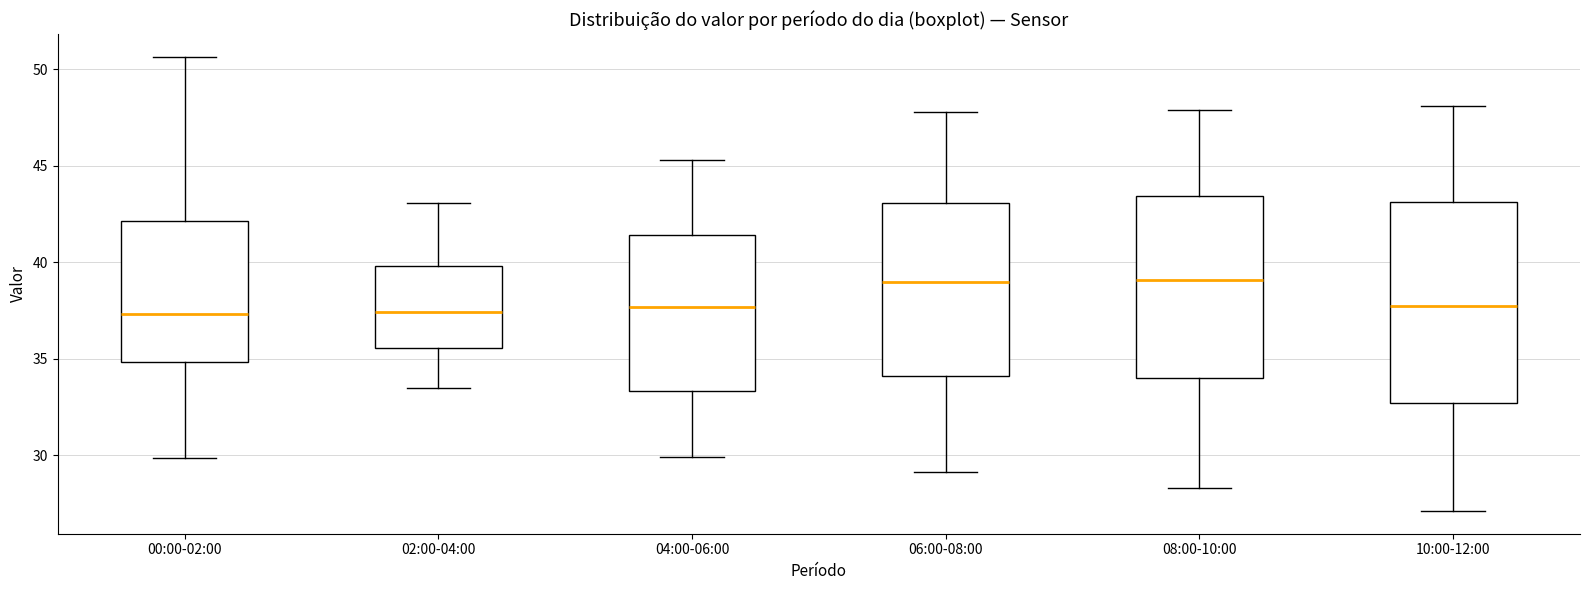

Reading left to right, read every box against the y-axis: the position of its median line, the range the box covers, and the ends of its whiskers. The values are not printed on the chart, so give them approximately, as read against the axis.

00:00-02:00: median 37.5, box 35.0 to 42.0, whiskers 30.0 to 50.5
02:00-04:00: median 37.5, box 35.5 to 40.0, whiskers 33.5 to 43.0
04:00-06:00: median 37.5, box 33.5 to 41.5, whiskers 30.0 to 45.5
06:00-08:00: median 39.0, box 34.0 to 43.0, whiskers 29.0 to 48.0
08:00-10:00: median 39.0, box 34.0 to 43.5, whiskers 28.5 to 48.0
10:00-12:00: median 38.0, box 32.5 to 43.0, whiskers 27.0 to 48.0